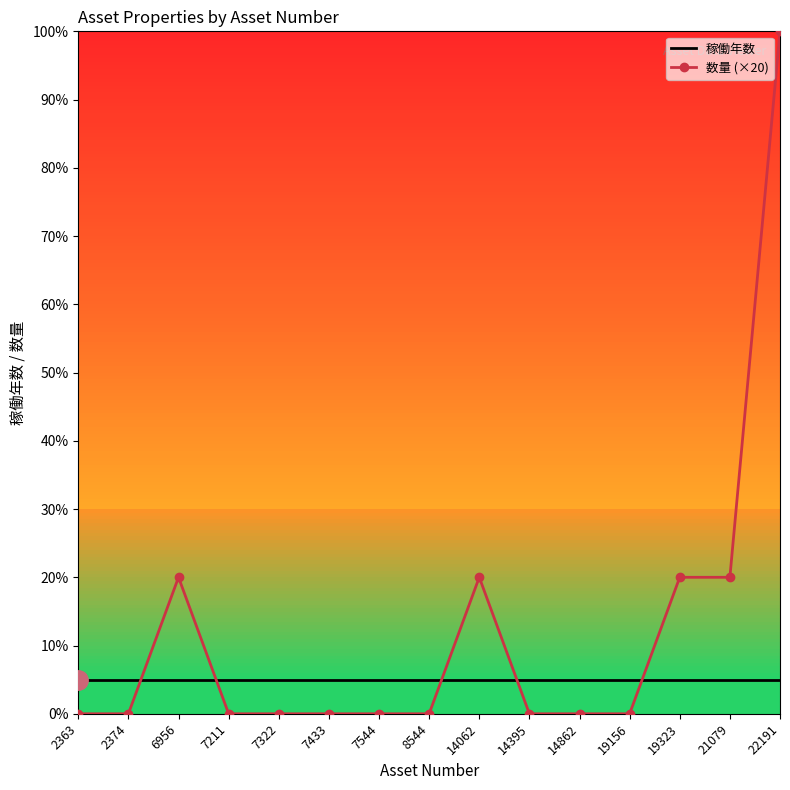

Which series changed the most between 19323 and 22191?

数量 (×20)